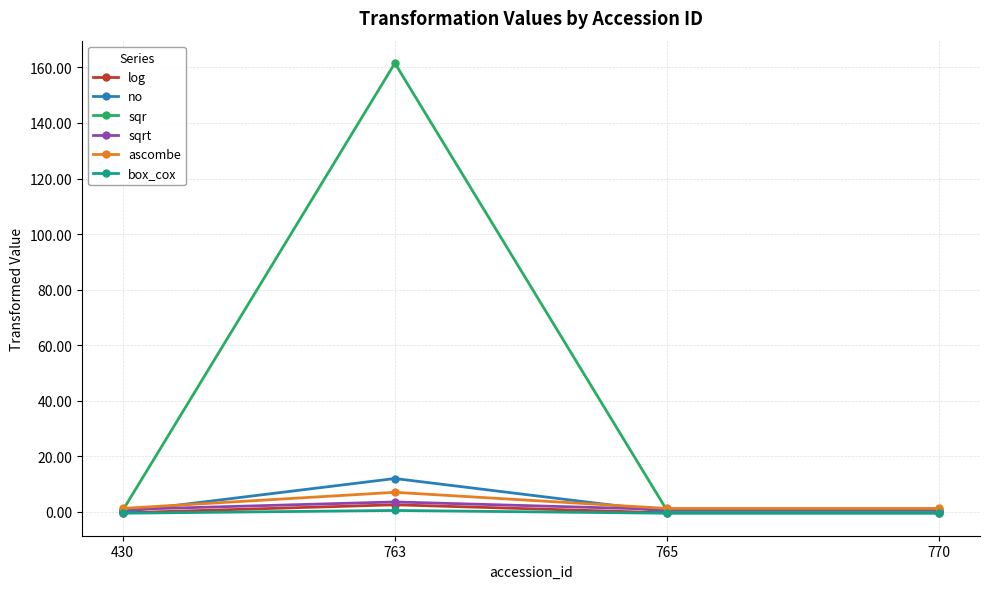

How many intersections are there between sqr and ascombe?

2